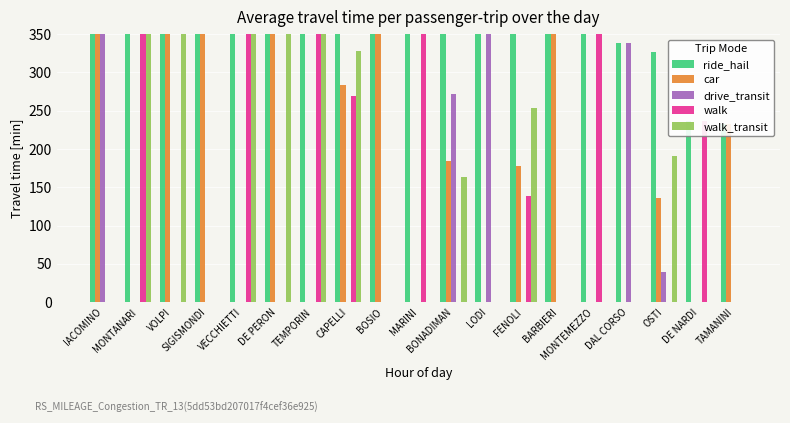

Does the chart contain any negative values?

No